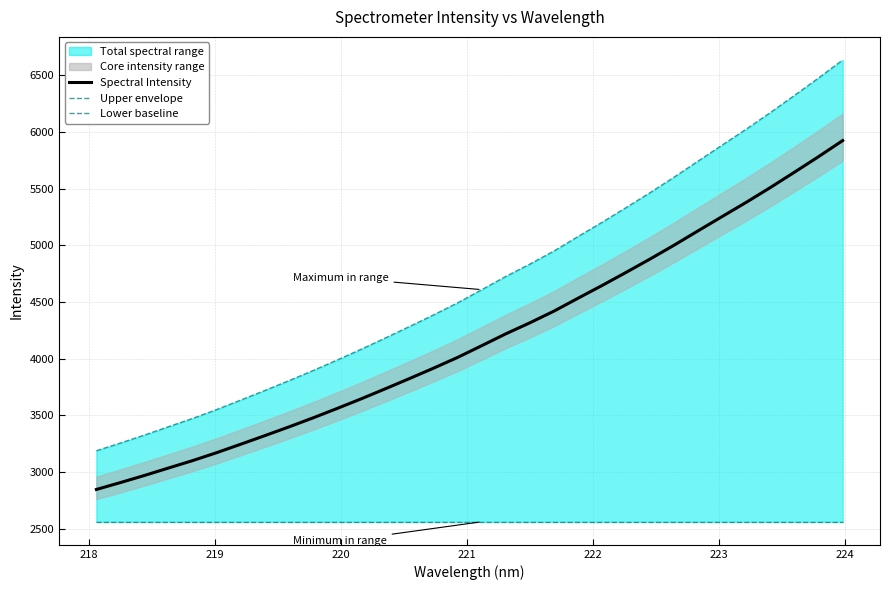

What is the difference between the maximum and second lowest values in the Spectral Intensity series?

3017.1